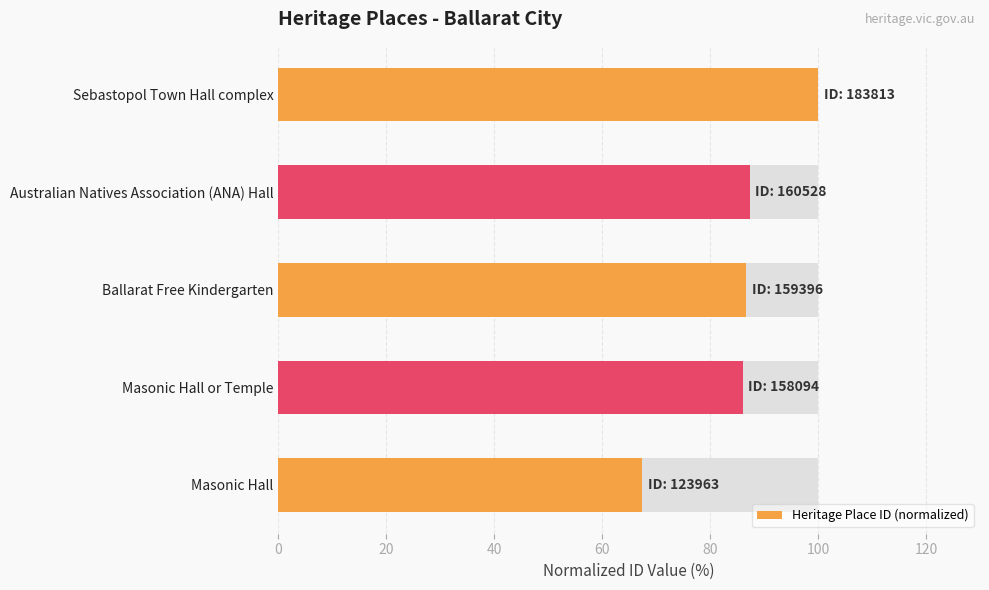

What is the maximum value shown in the chart?

100.0